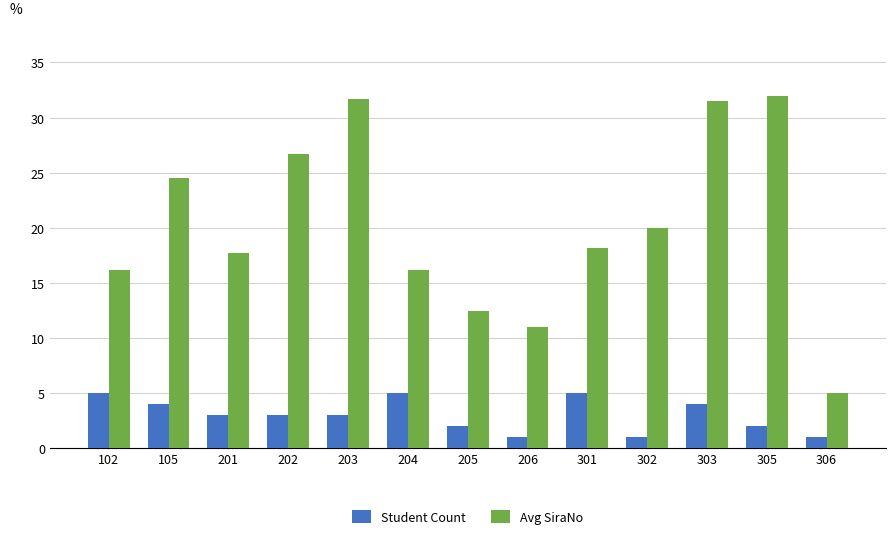

How many groups of bars are there?

13